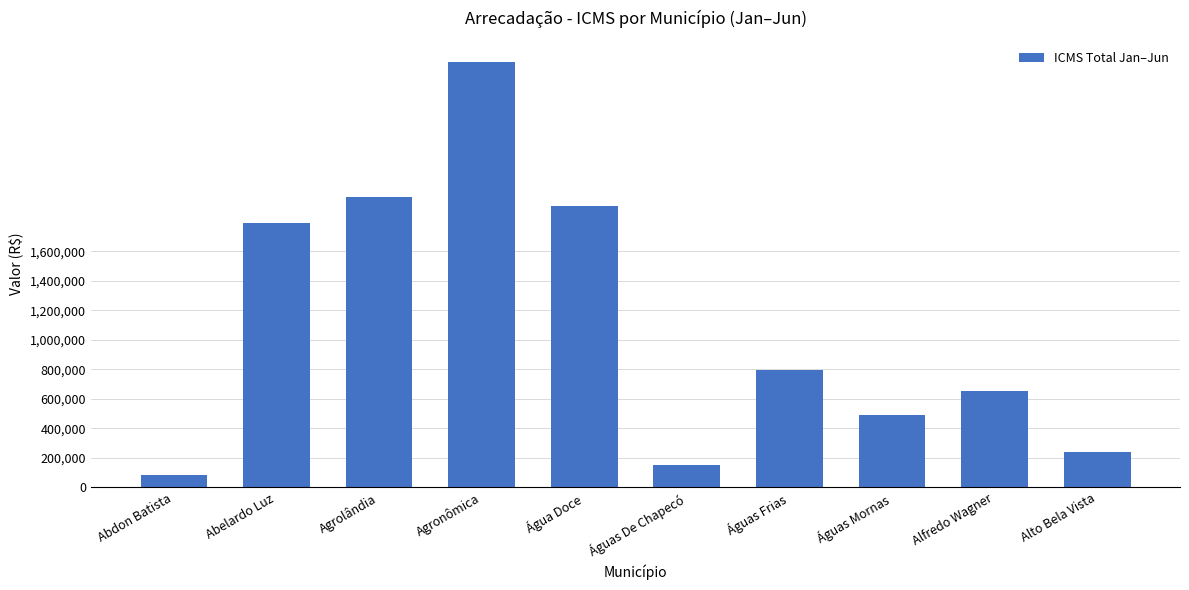

What is the label of the 7th bar from the left?

Águas Frias